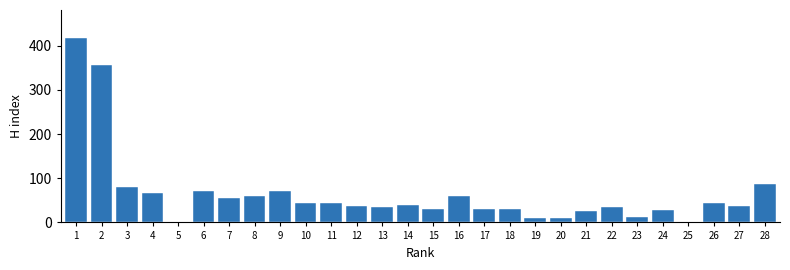

Approximately how many times larger is the value at 24 compared to 6?

0.4